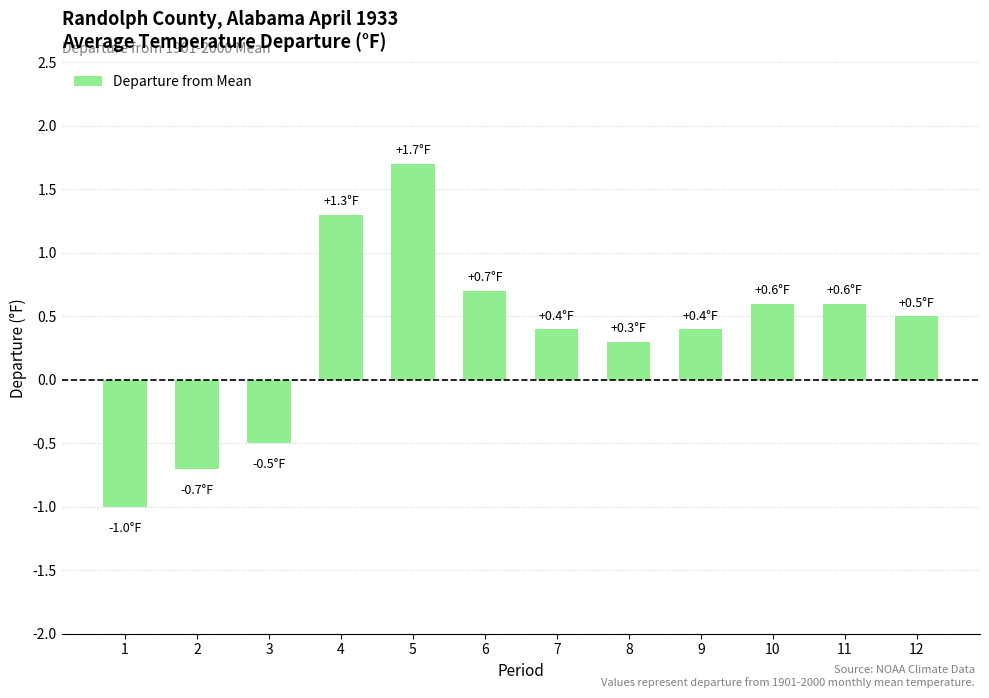

Is it true that the value at 11 is 1.0?

False